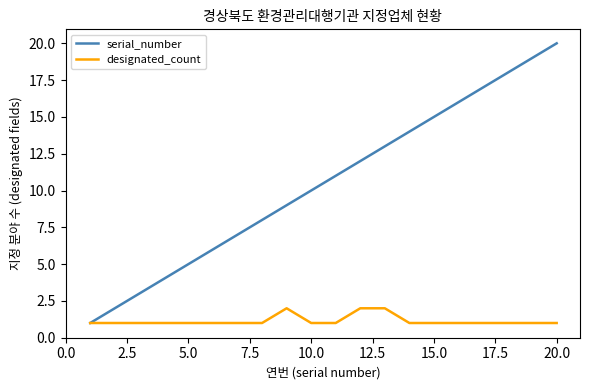

Reading right to left, extract all data points from this chart.

serial_number: 20	19	18	17	16	15	14	13	12	11	10	9	8	7	6	5	4	3	2	1
designated_count: 1	1	1	1	1	1	1	2	2	1	1	2	1	1	1	1	1	1	1	1